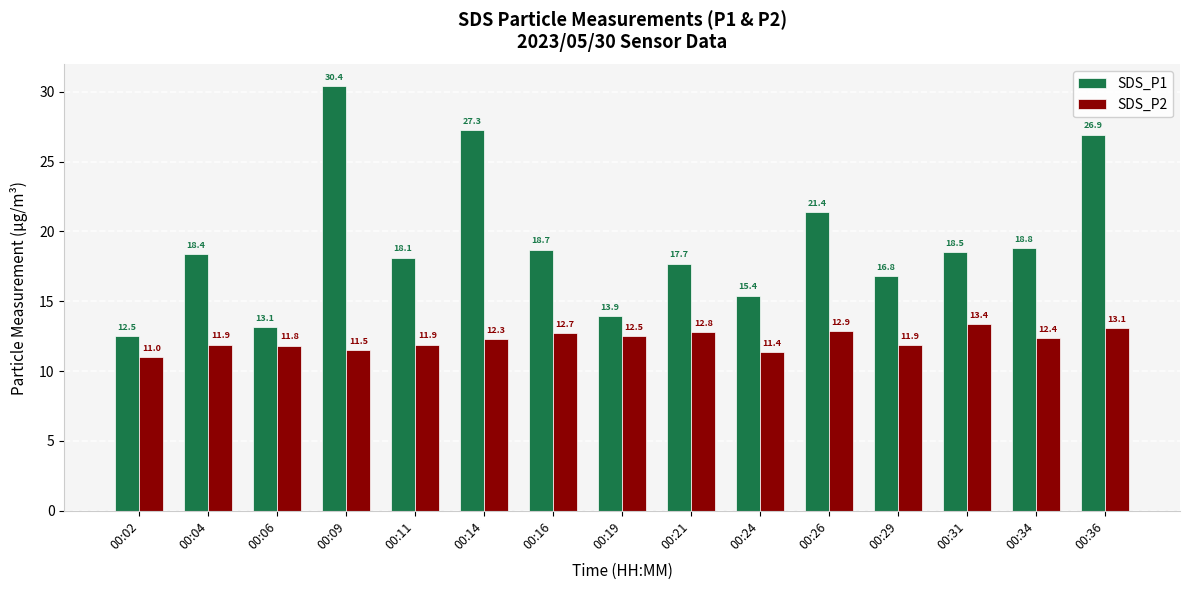

How many values in the SDS_P1 series exceed 18?

9